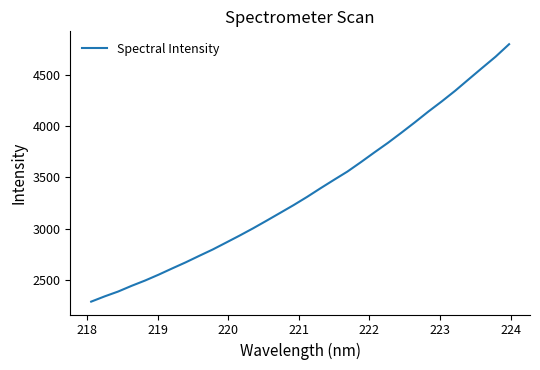

What is the greatest value displayed?

4794.6